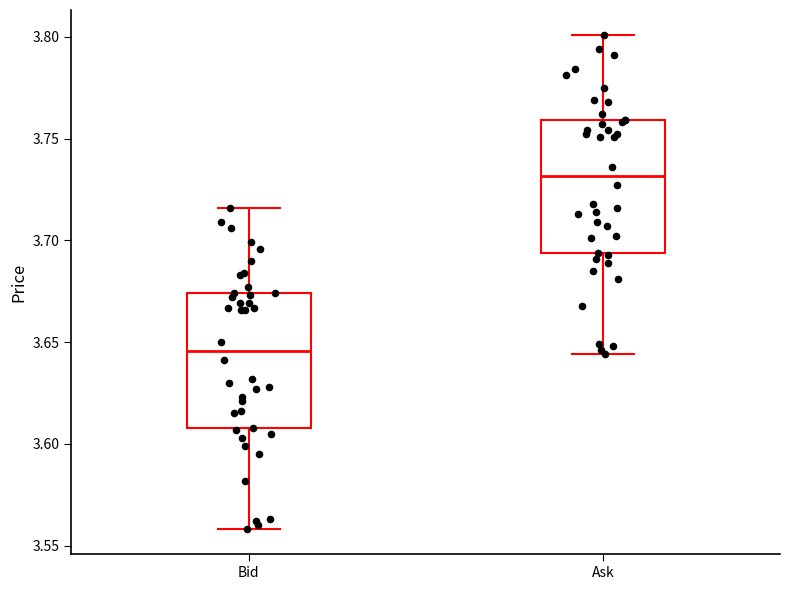

Which box has the highest median line?

Ask